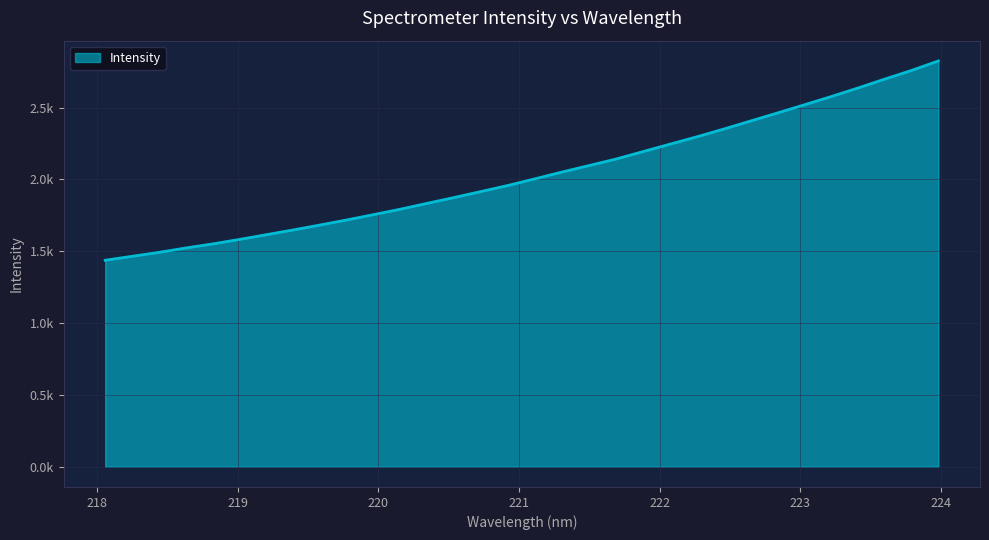

What is the difference between the second highest and minimum values?

1321.4